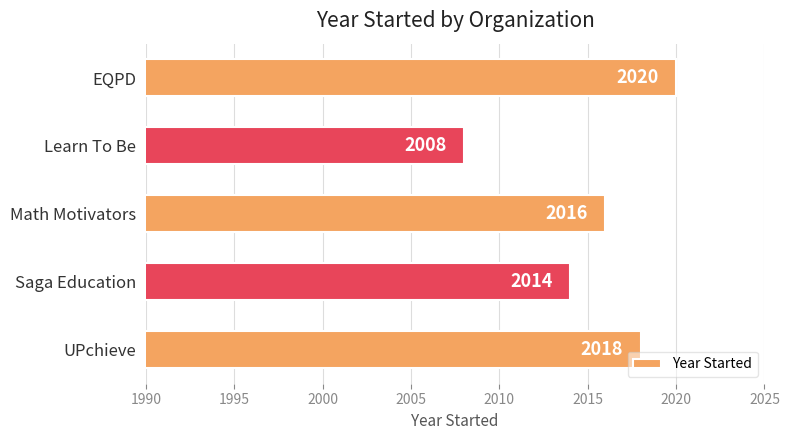

Does the chart contain stacked bars?

No